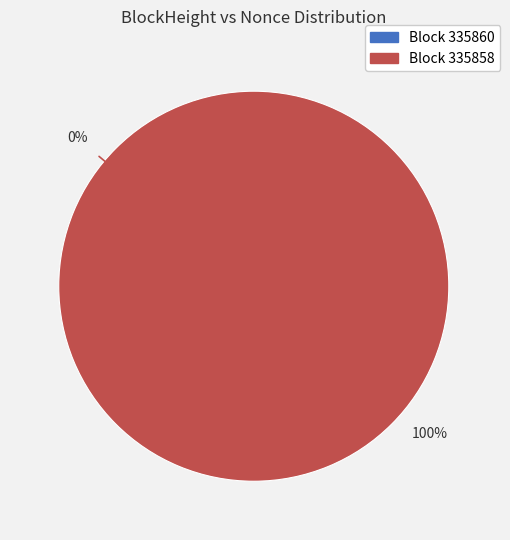

How many segments does this pie chart have?

2